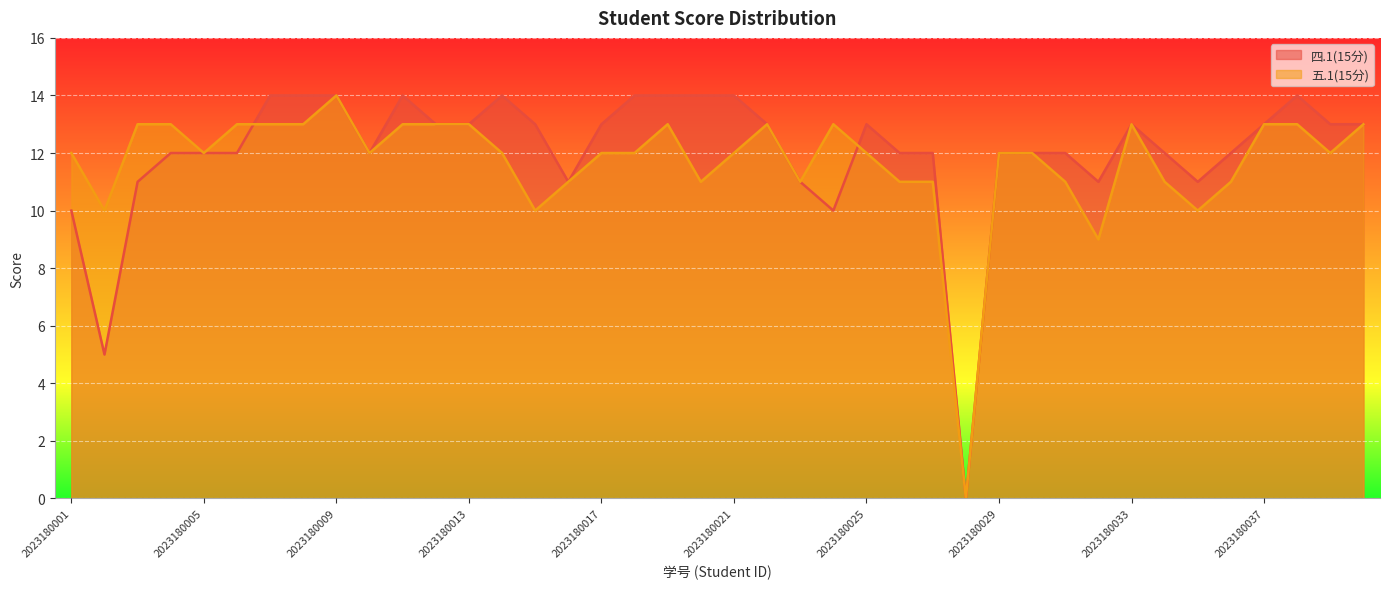

List the labels in order of 五.1(15分) value, largest first.

2023180009, 2023180003, 2023180004, 2023180006, 2023180007, 2023180008, 2023180011, 2023180012, 2023180013, 2023180019, 2023180022, 2023180024, 2023180033, 2023180037, 2023180038, 2023180040, 2023180001, 2023180005, 2023180010, 2023180014, 2023180017, 2023180018, 2023180021, 2023180025, 2023180029, 2023180030, 2023180039, 2023180016, 2023180020, 2023180023, 2023180026, 2023180027, 2023180031, 2023180034, 2023180036, 2023180002, 2023180015, 2023180035, 2023180032, 2023180028